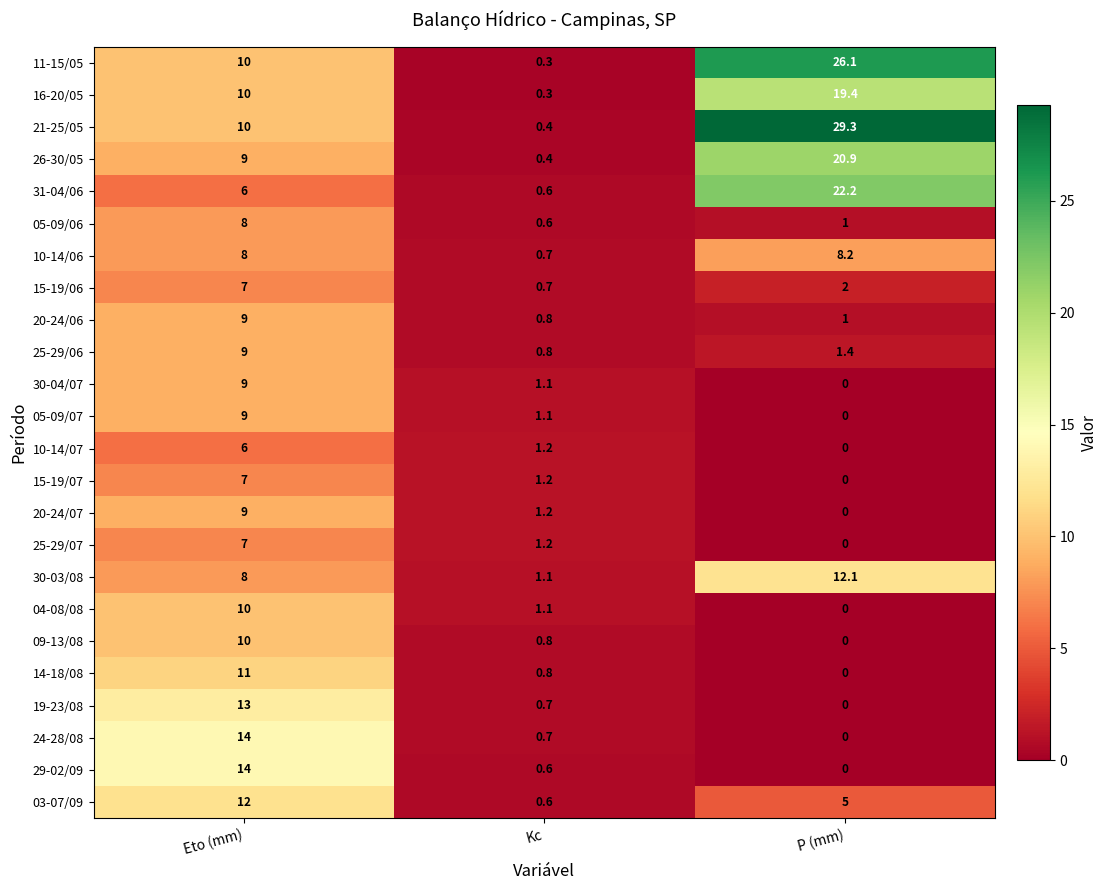

At which label does 25-29/07 first exceed 1?

Eto (mm)